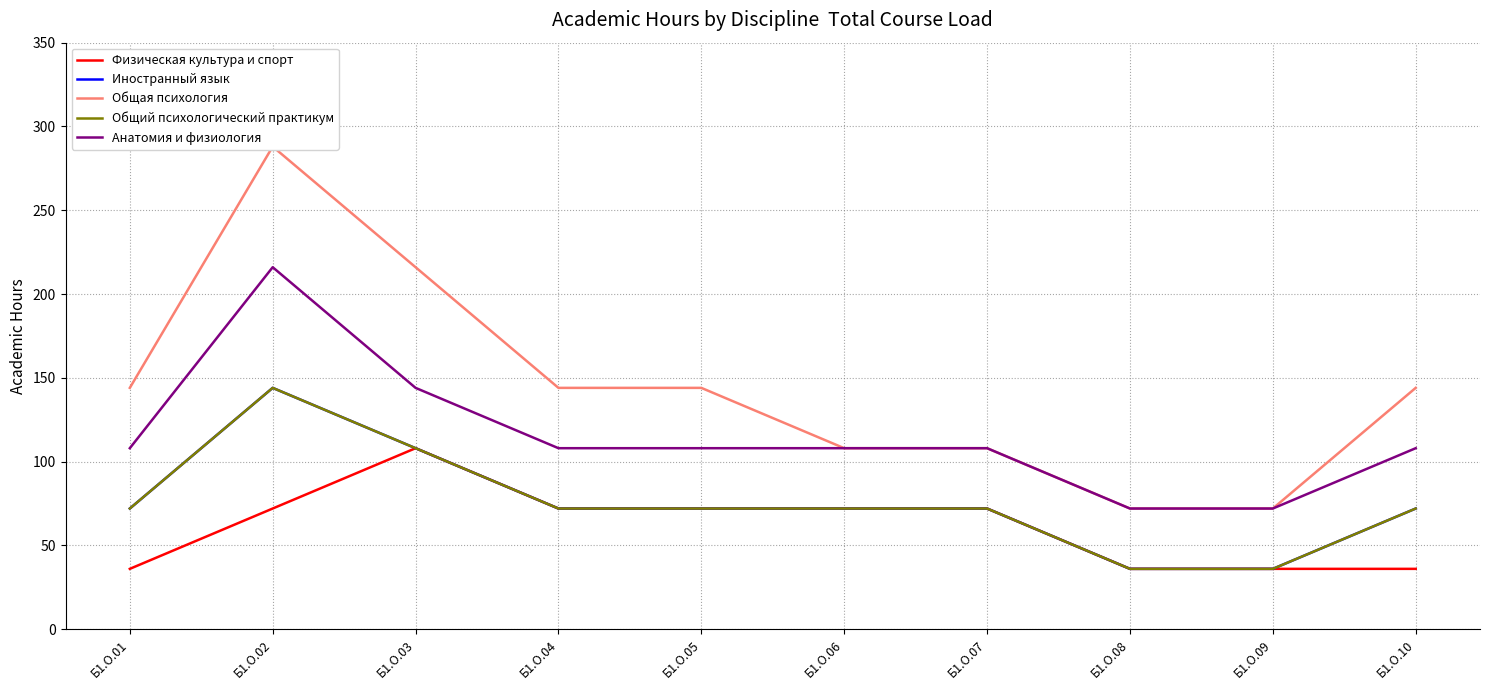

What is the difference between the maximum and minimum values in the Общая психология series?

216